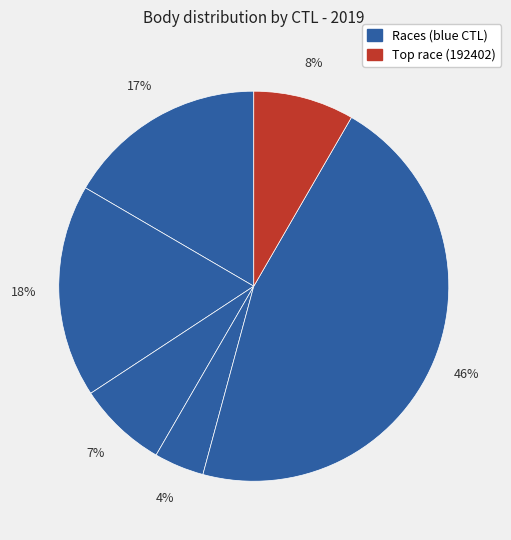

How many slices are in this pie chart?

6